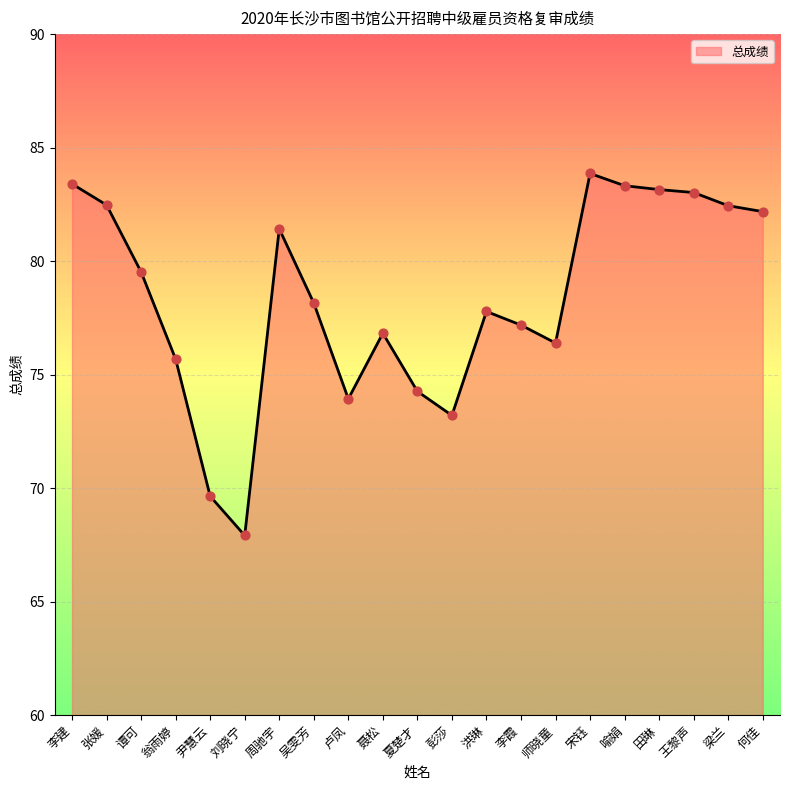

Between 李霞 and 何佳, which is larger?

何佳